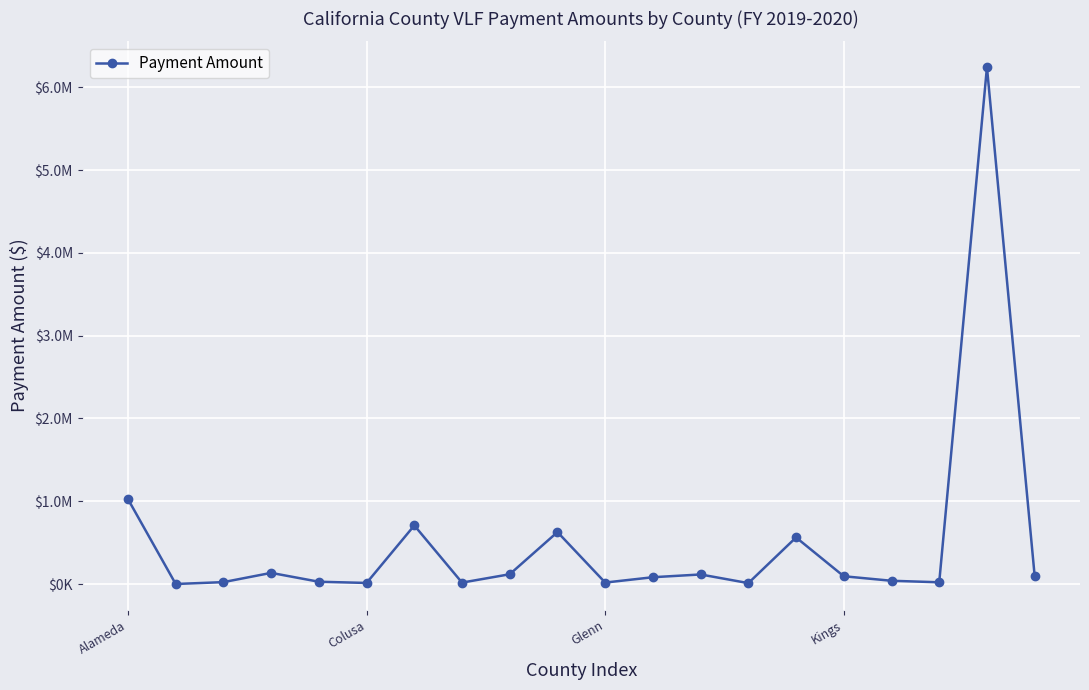

Reading left to right, extract all data points from this chart.

1025371.6	721.4	23376.0	135011.6	27970.7	13441.1	707927.1	17557.7	118581.1	628023.2	18042.3	82616.6	115850.4	11404.9	563091.8	94267.5	39684.1	21414.6	6243023.7	97052.9